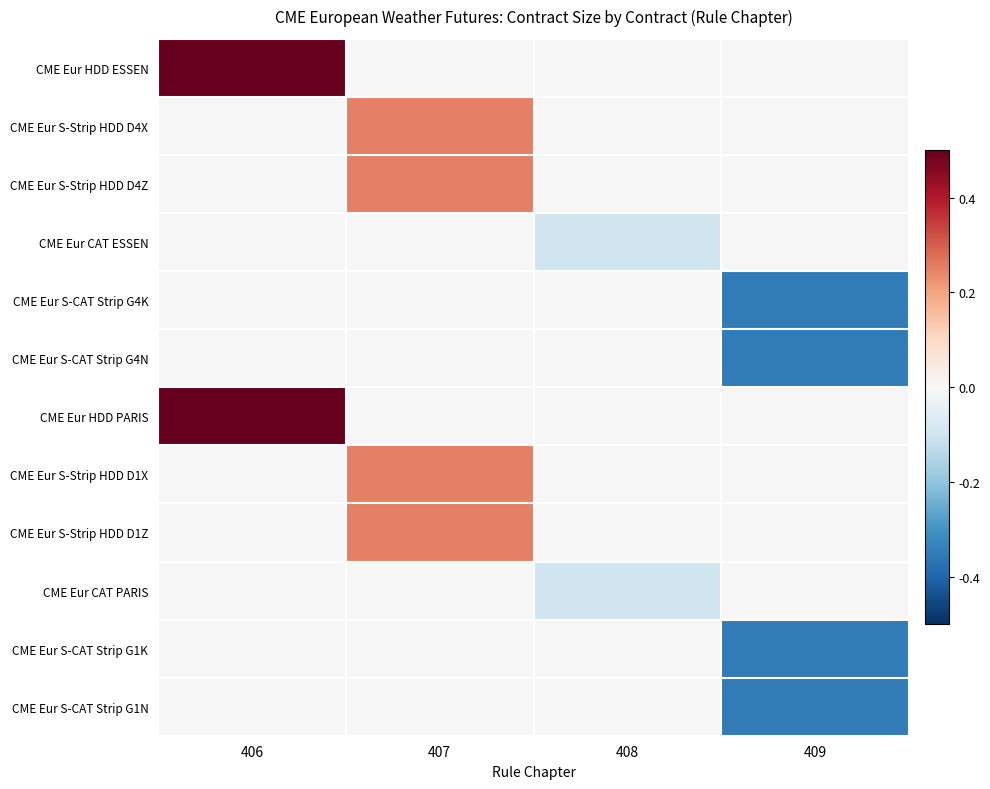

Which has a higher value, 407 or 408?

407